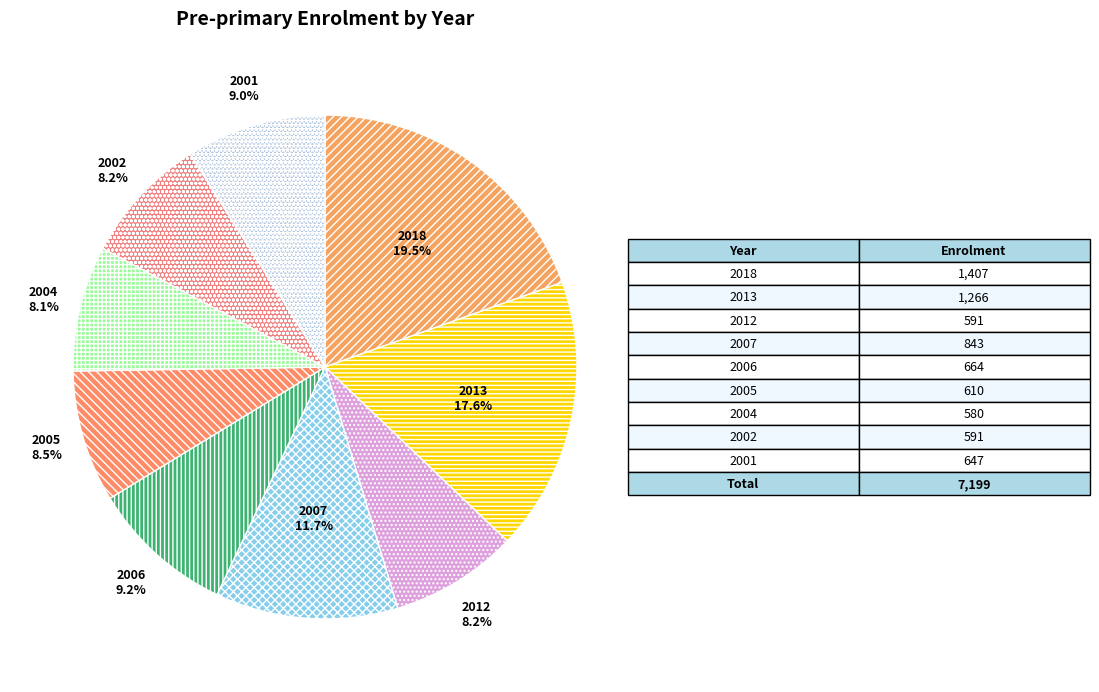

What is the ratio of the value at 2012 to the value at 2005?

1.0